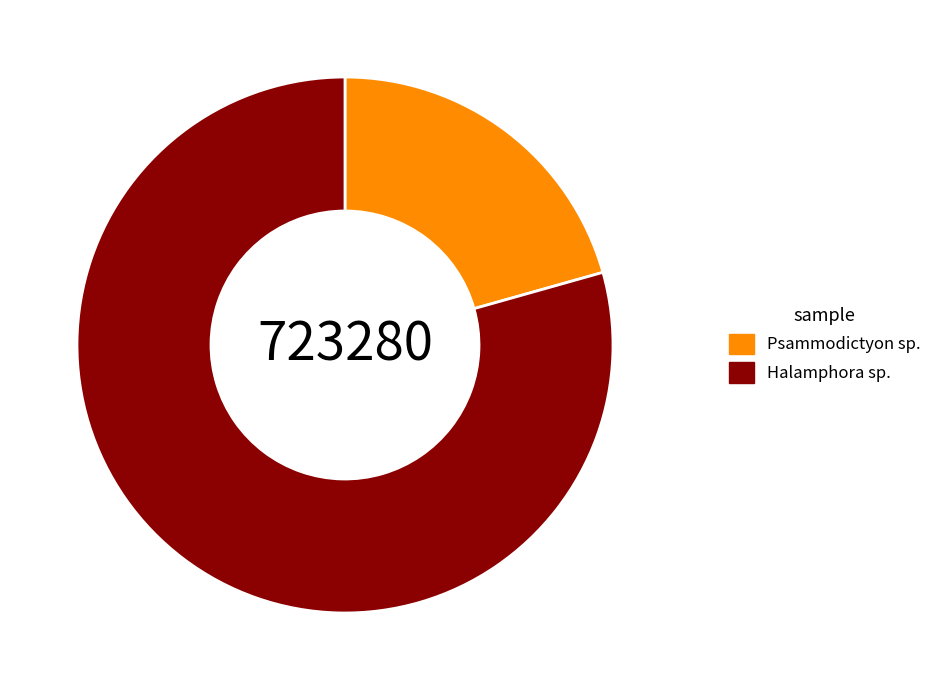

Is the sum of Halamphora sp. and Psammodictyon sp. greater than half?

Yes